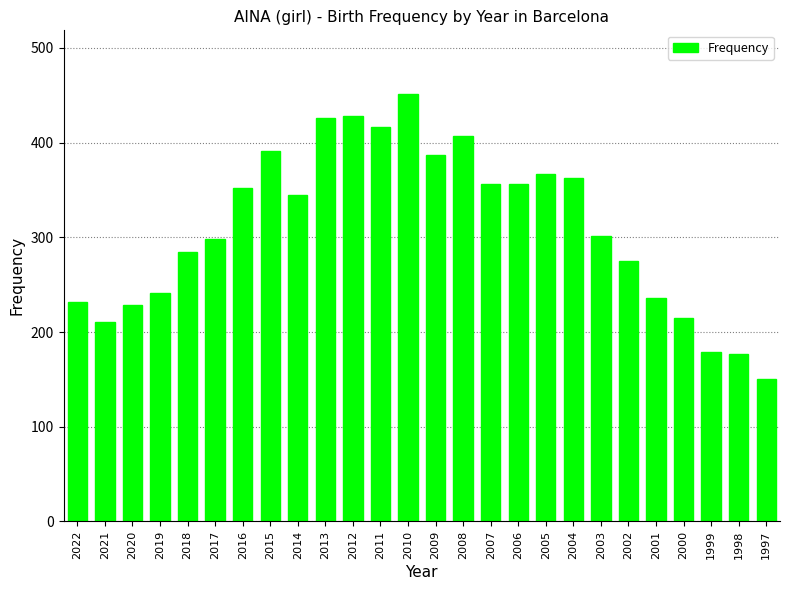

What is the ratio of the value at 2015 to the value at 2009?

1.0